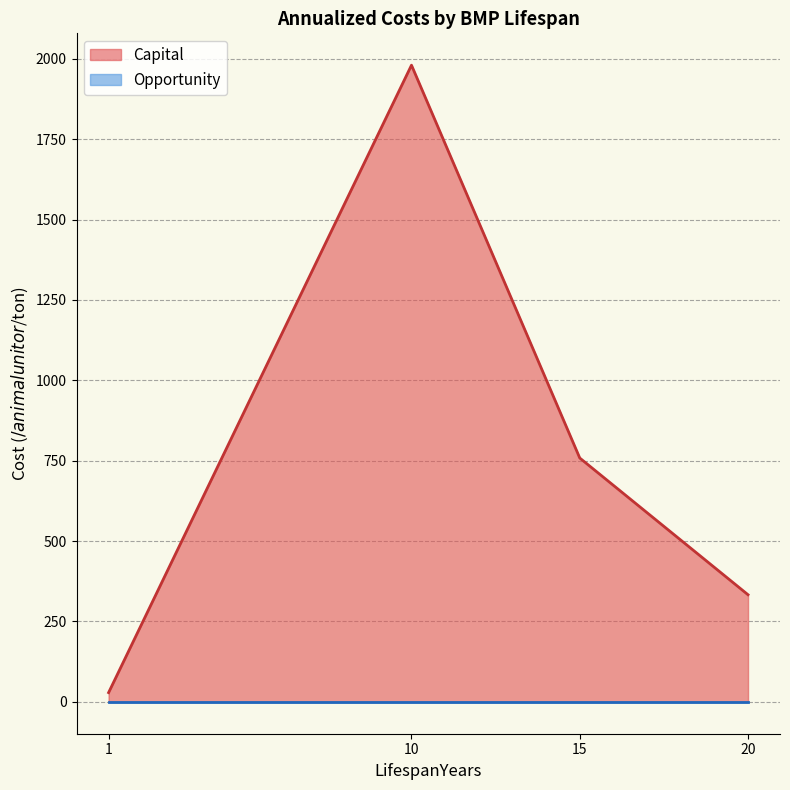

At 10, list the series in order from largest to smallest.

Capital, Opportunity